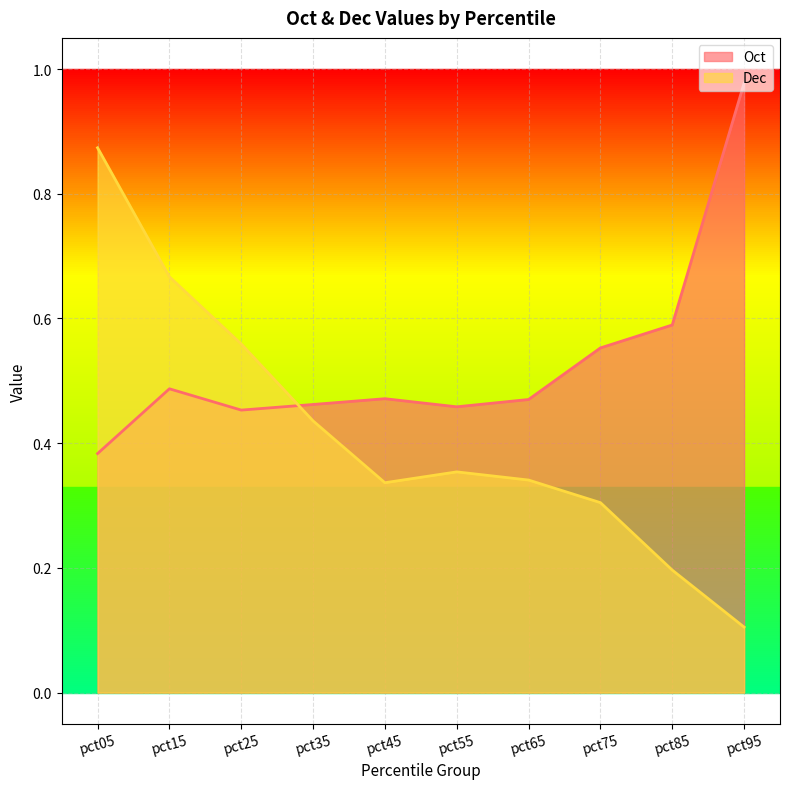

Count the number of data series in this chart.

2